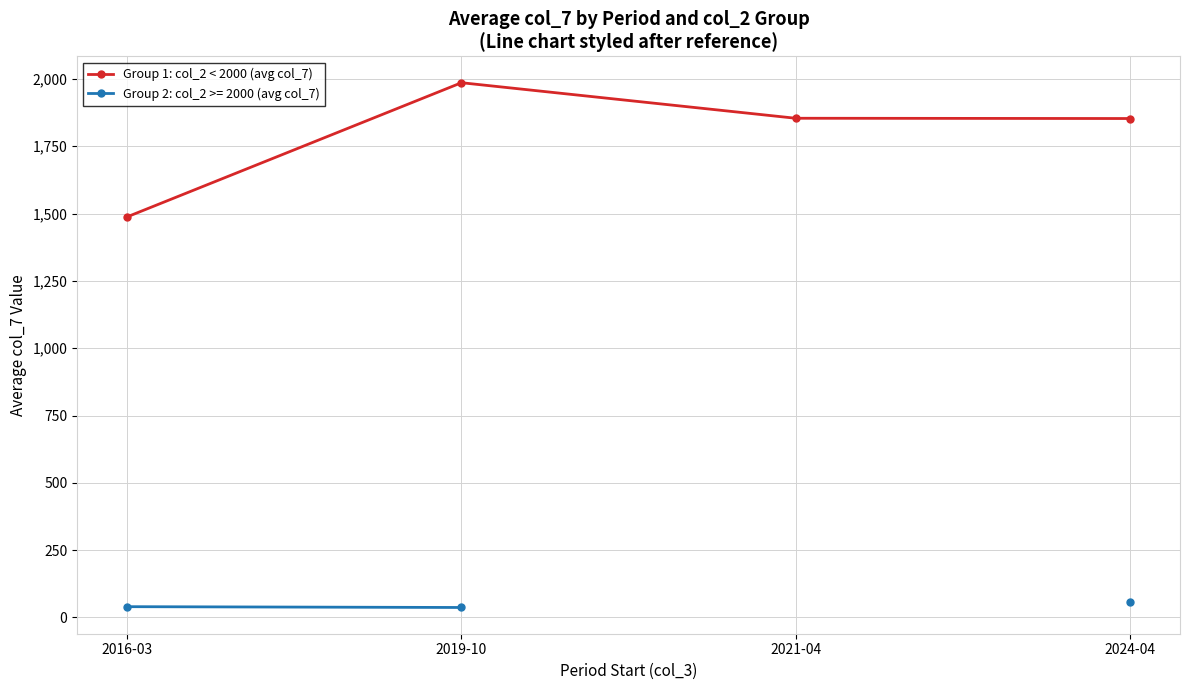

How many values in the Group 1: col_2 < 2000 (avg col_7) series are below 1854?

2